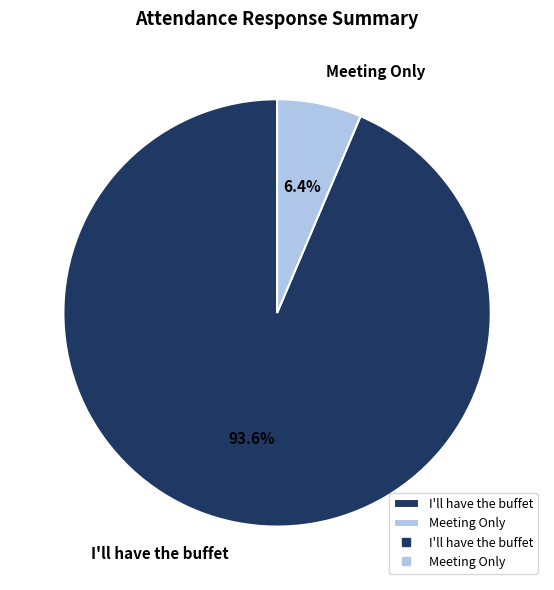

To the nearest percent, what is the difference between the largest and smallest slice percentages?

87%